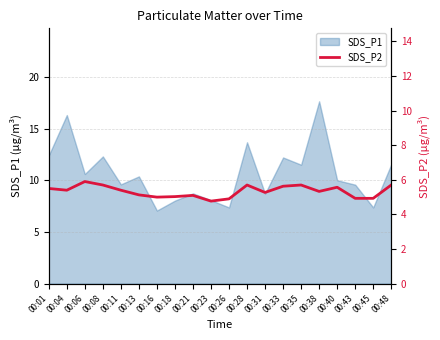

What is the minimum value for SDS_P1?

7.1